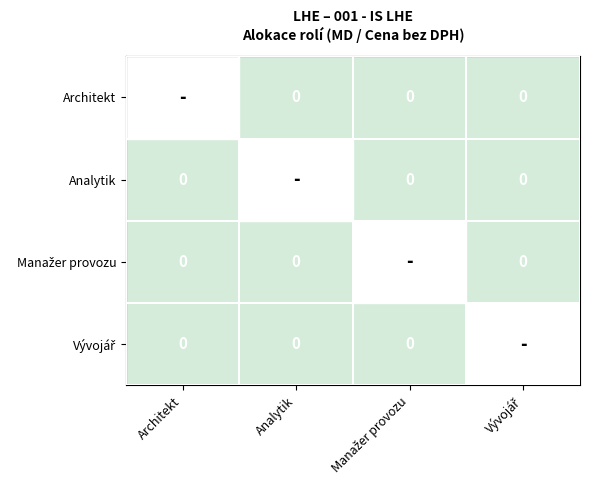

List the series in order of their peak value, lowest first.

Architekt, Analytik, Manažer provozu, Vývojář